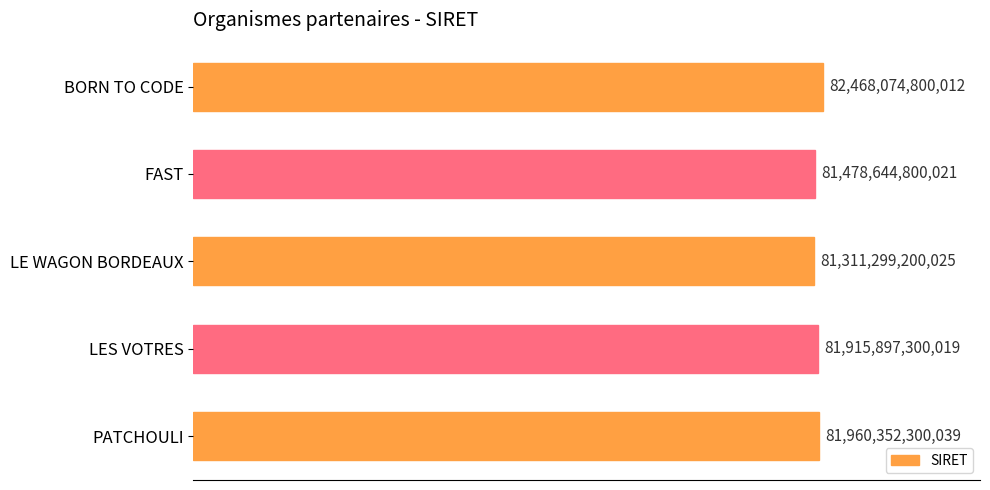

Does the chart contain any negative values?

No